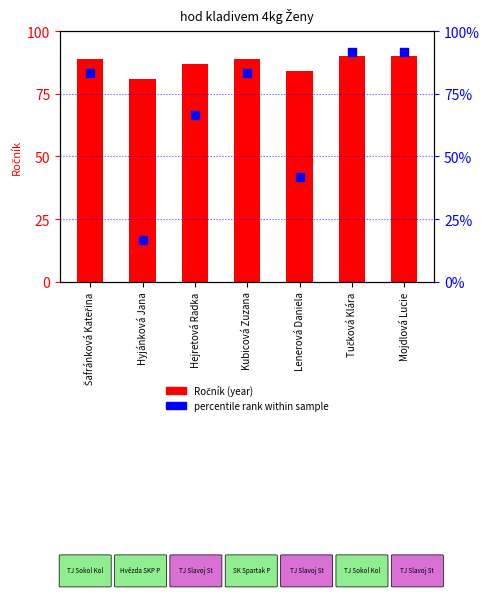

At which category is the sum across all series the highest?

Tučková Klára